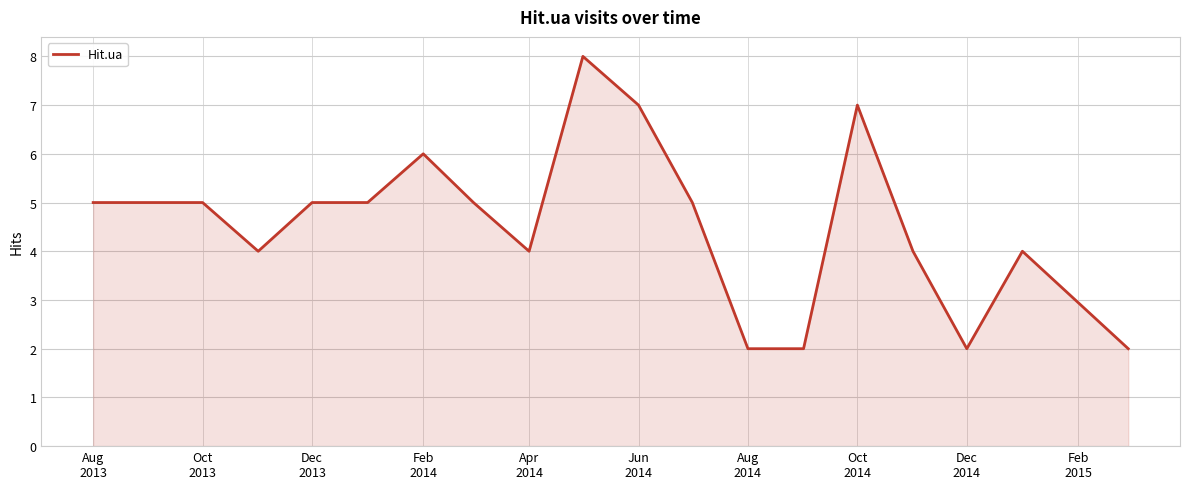

How many categories are shown in the chart?

19